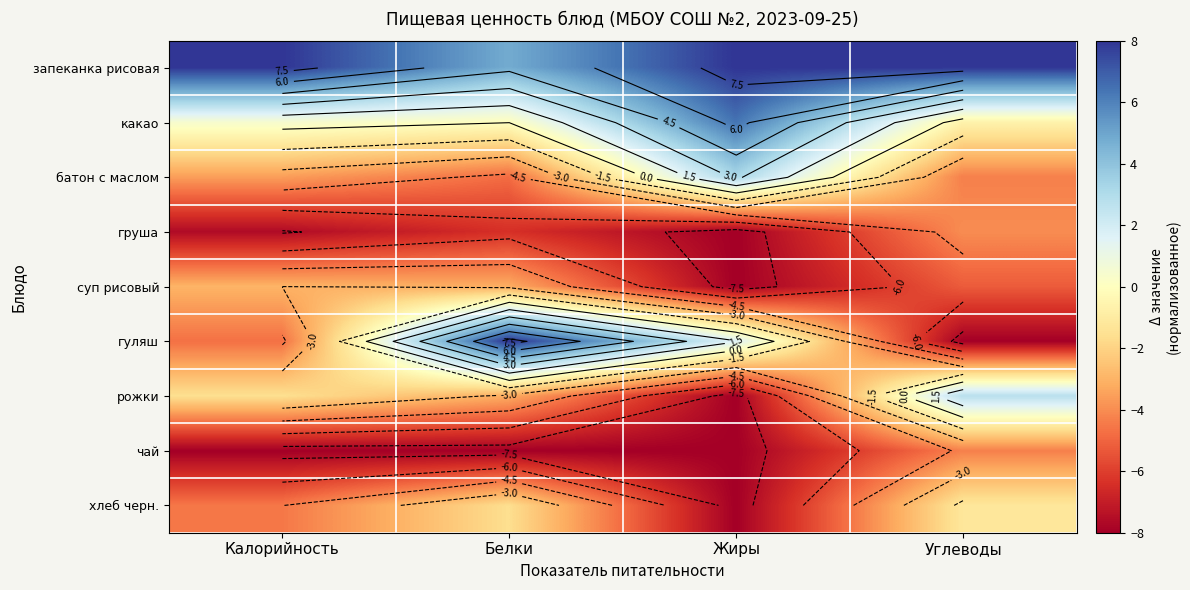

At which category is the sum across all series the highest?

Белки